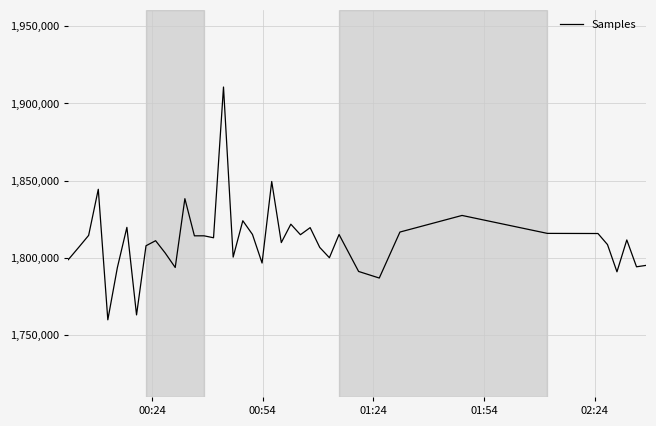

What is the maximum value shown in the chart?

1910612